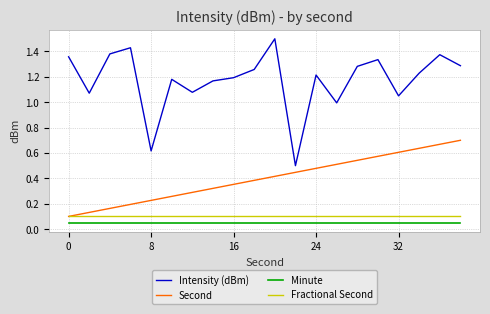

Which series has the largest total across all categories?

Intensity (dBm)